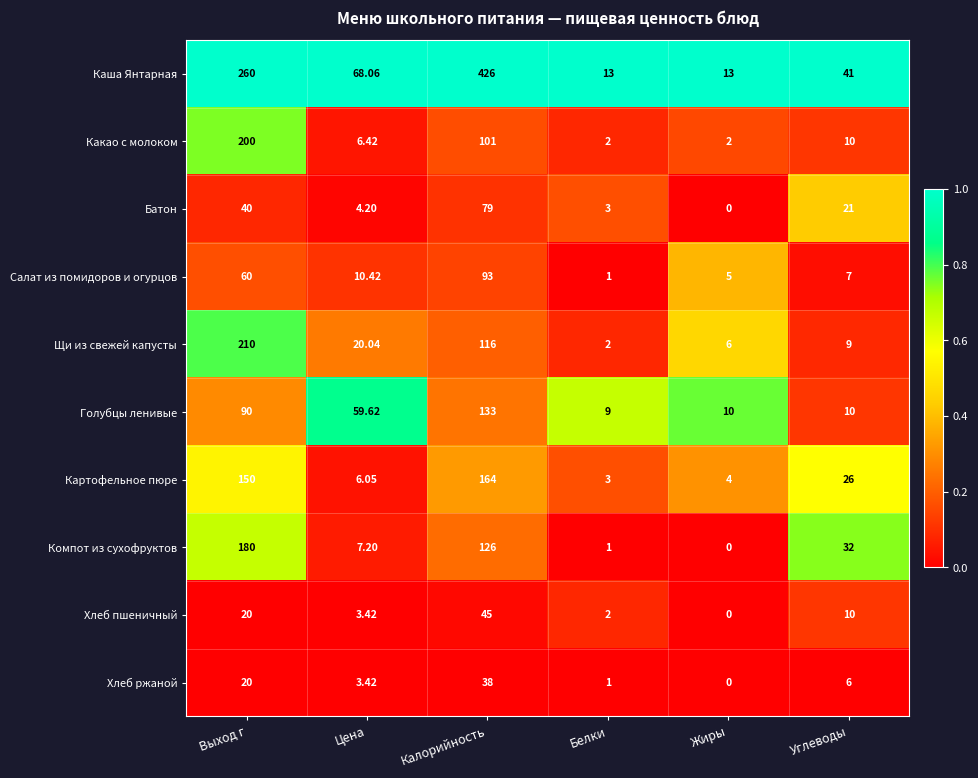

Rank the series by their maximum value, from highest to lowest.

Каша Янтарная, Щи из свежей капусты, Какао с молоком, Компот из сухофруктов, Картофельное пюре, Голубцы ленивые, Салат из помидоров и огурцов, Батон, Хлеб пшеничный, Хлеб ржаной